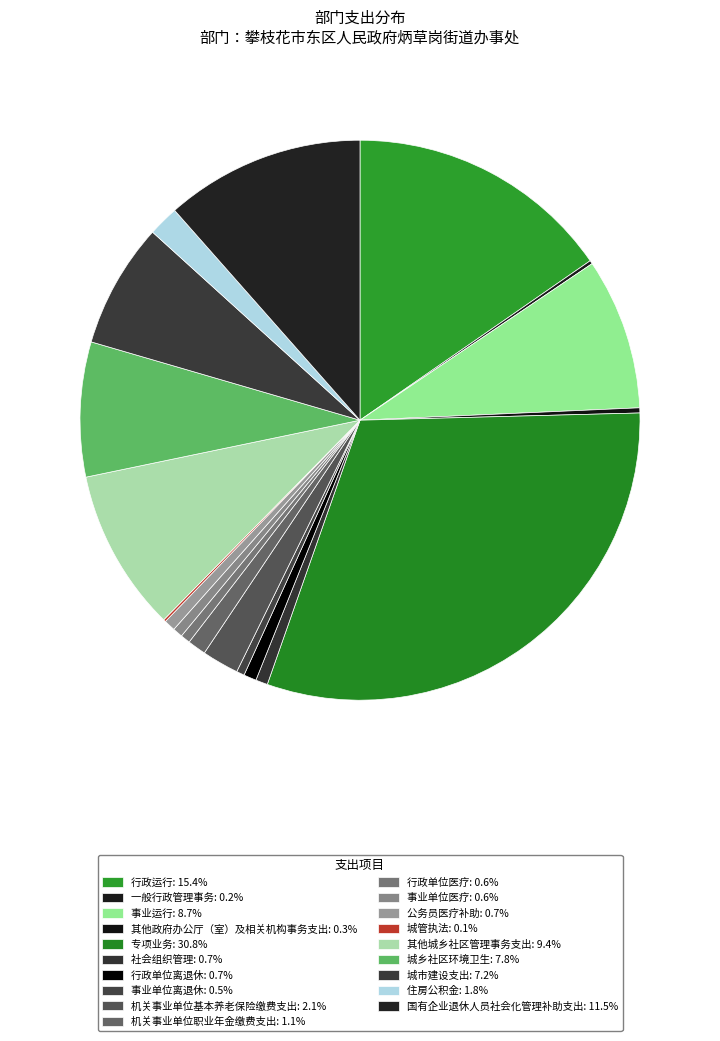

What is the ratio of the value at 事业单位离退休 to the value at 机关事业单位基本养老保险缴费支出?

0.2